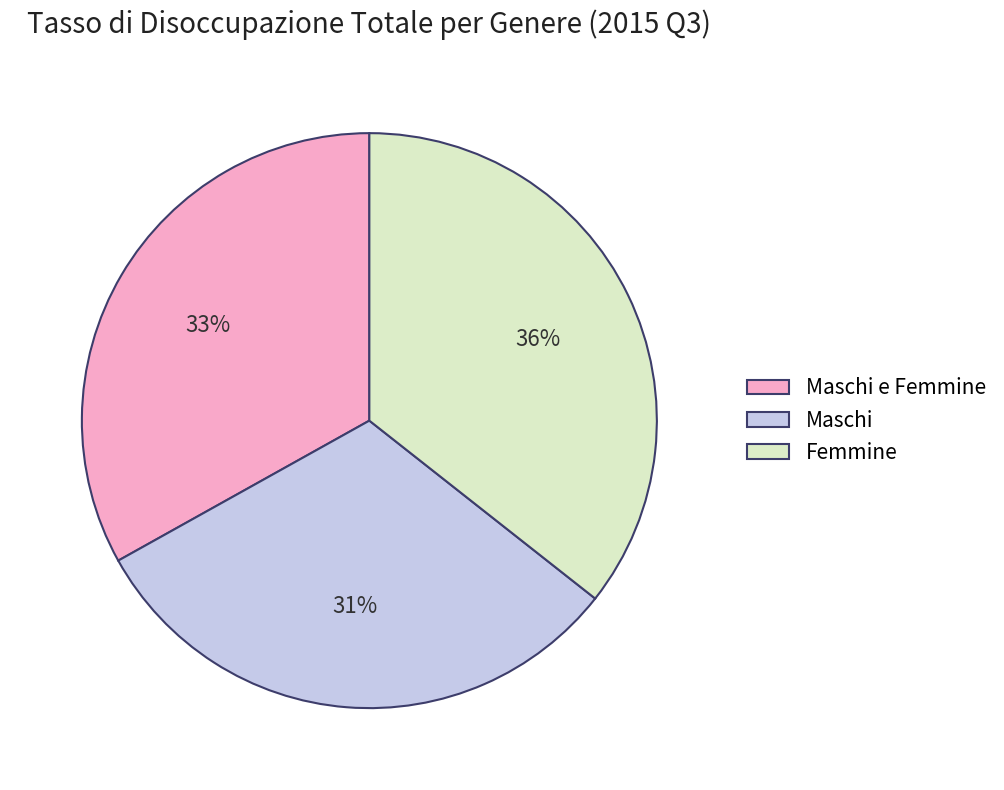

Which has a higher value, Maschi or Maschi e Femmine?

Maschi e Femmine